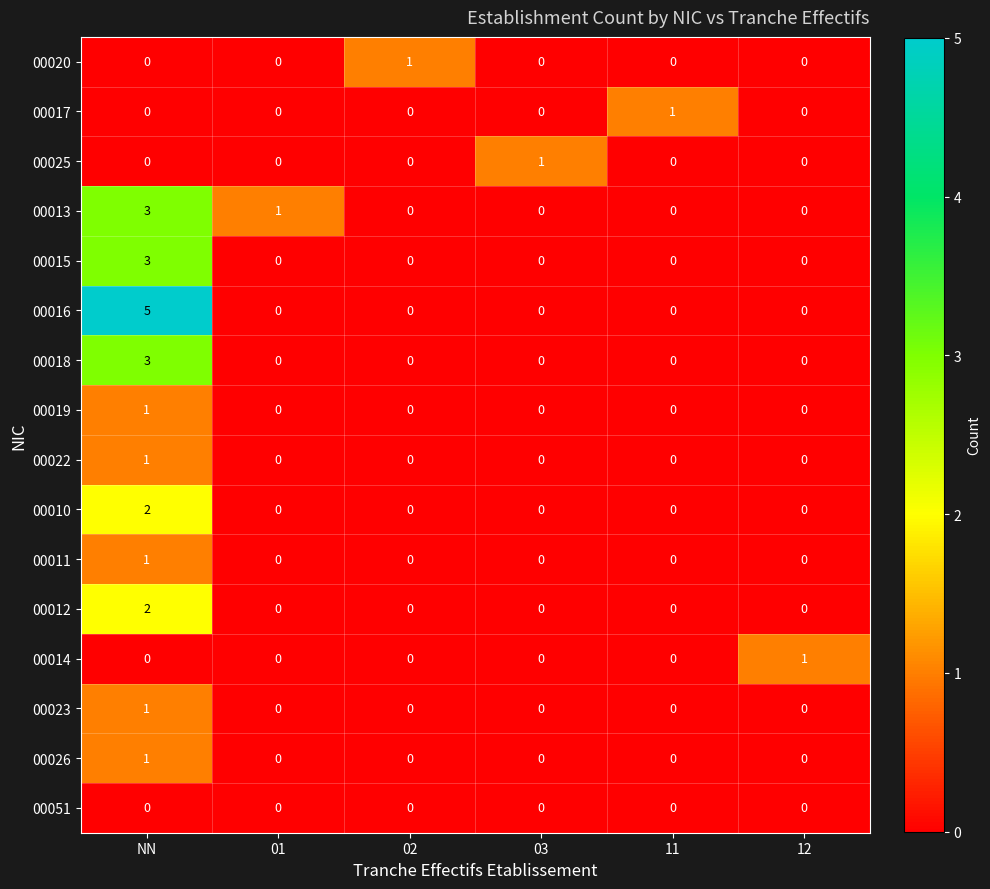

How many data points does each series have?

6